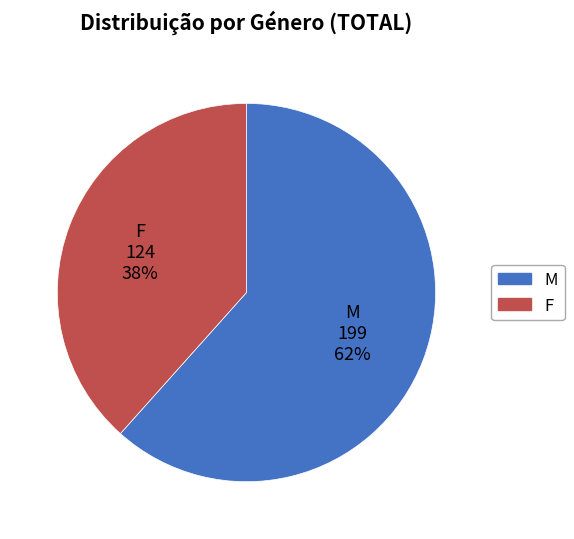

The M slice represents 71% of the pie. True or false?

False